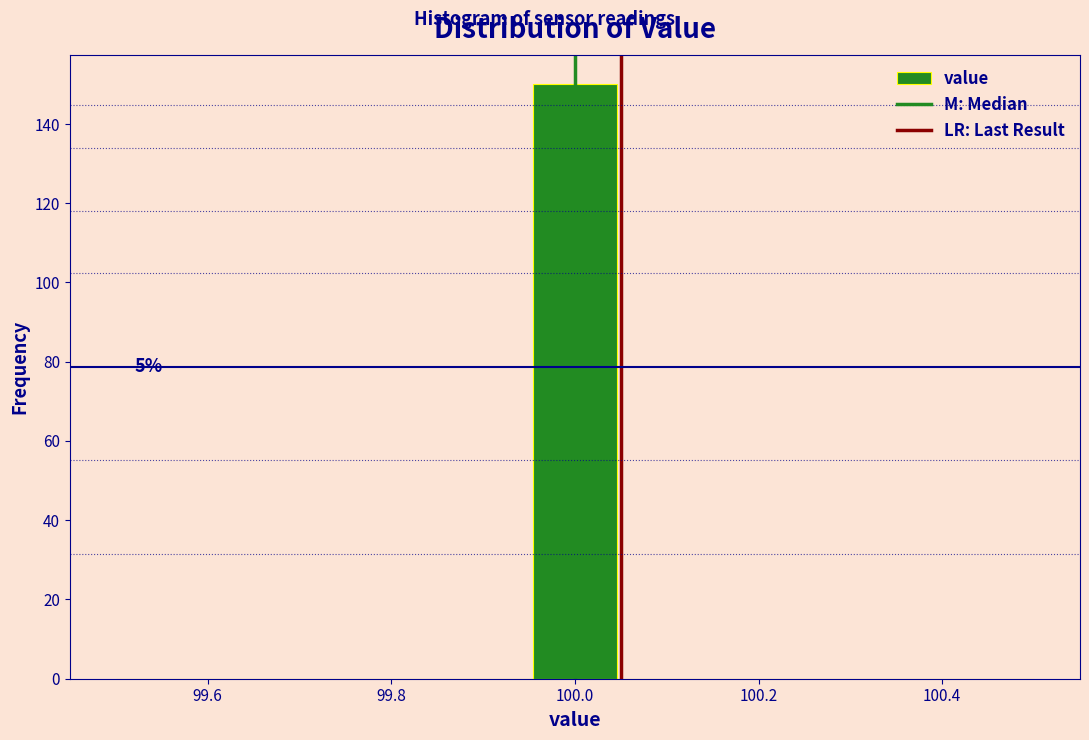

Over which range of the x-axis is the bar tallest?

99.96 to 100.04